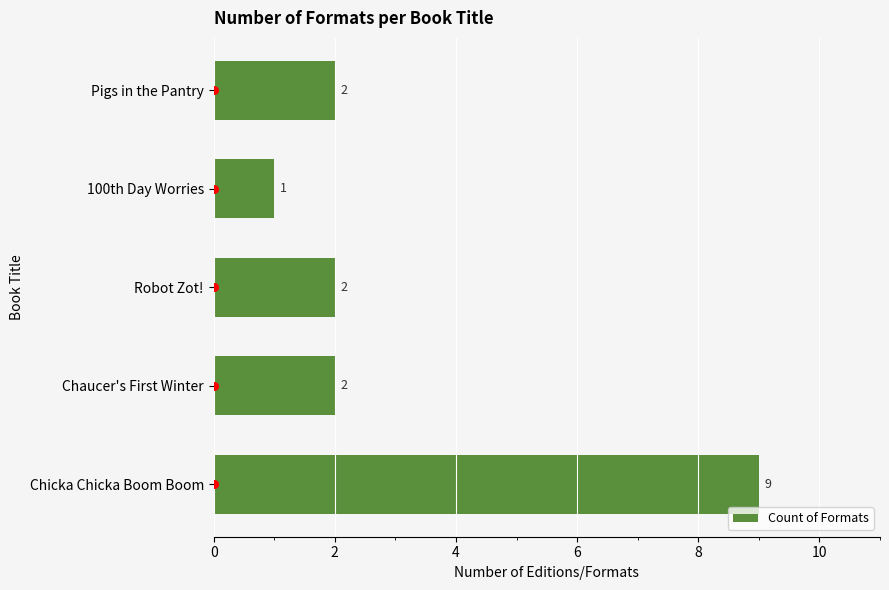

How many Count of Formats values are between 2 and 3?

3